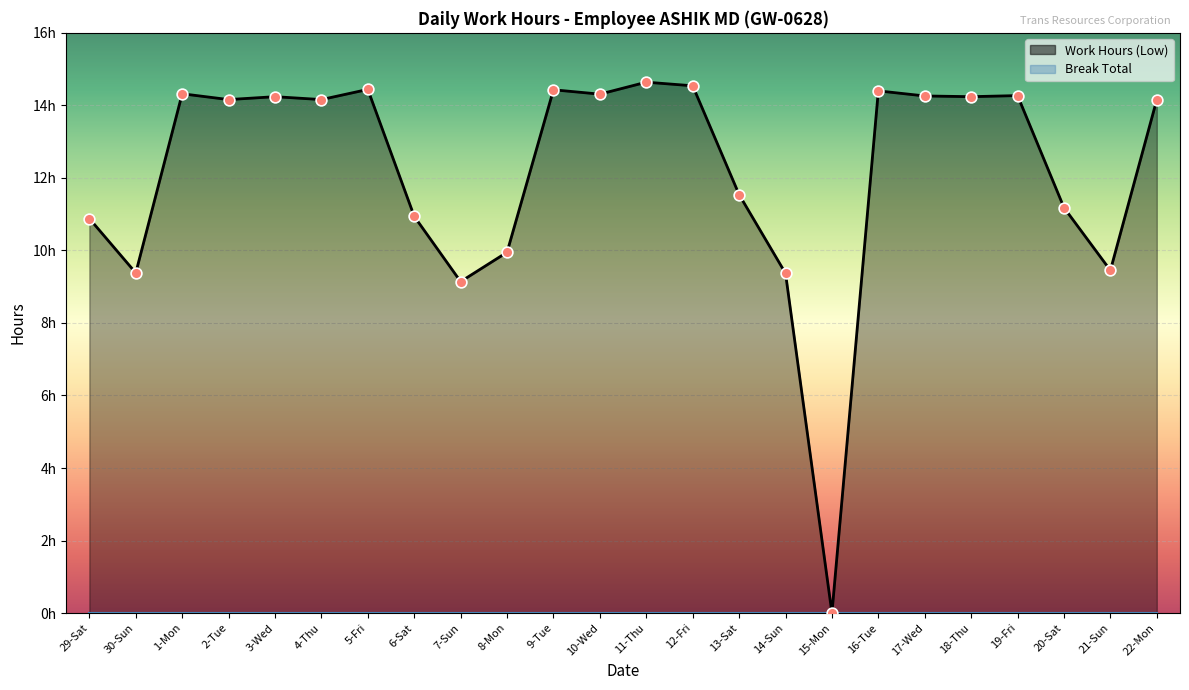

Which has a higher value, 10-Wed or 14-Sun?

10-Wed